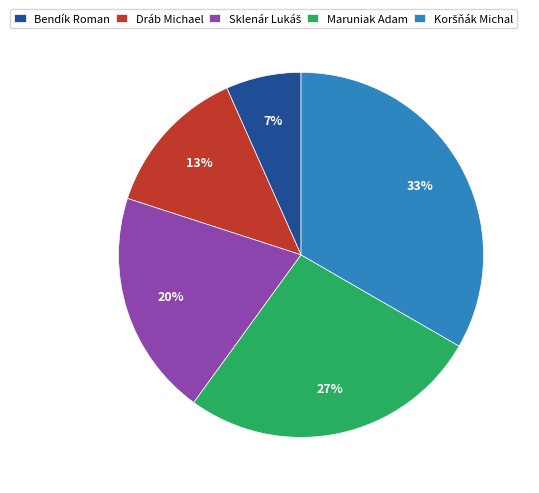

What percentage is the Dráb Michael slice, to the nearest percent?

13%